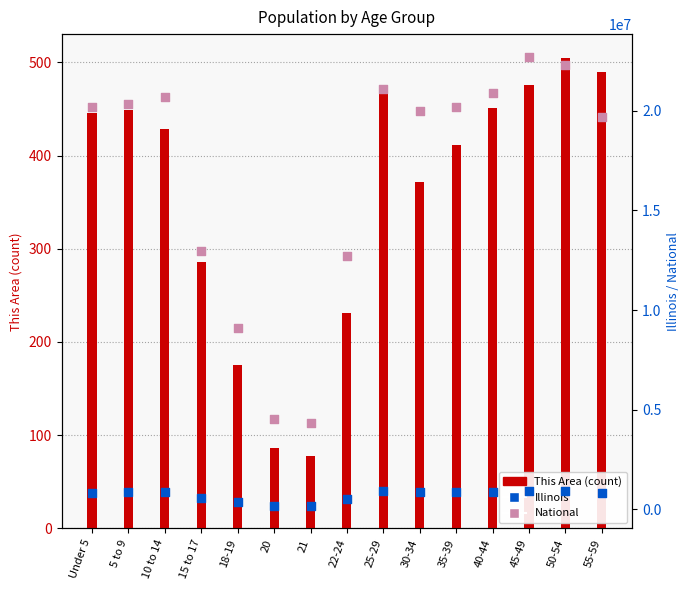

Which series has the largest total across all categories?

National